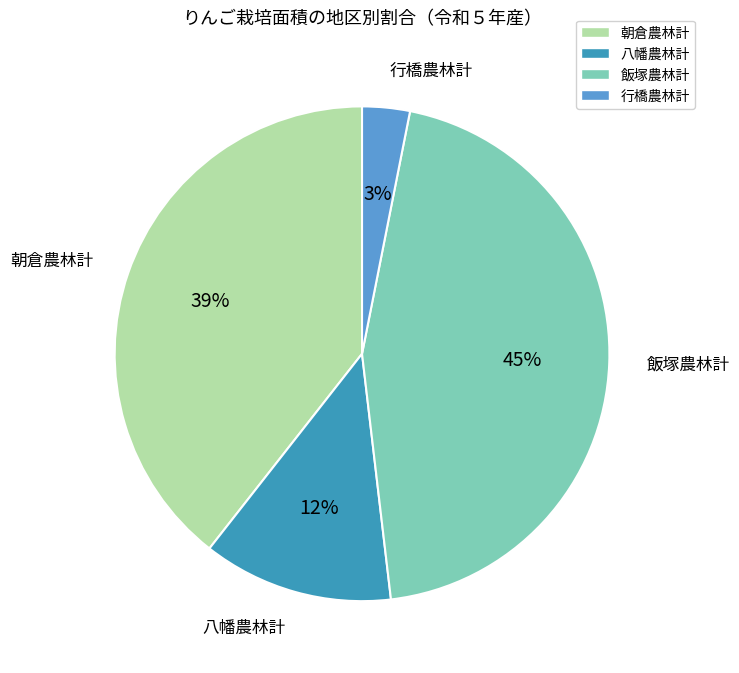

Count the number of slices in the pie.

4